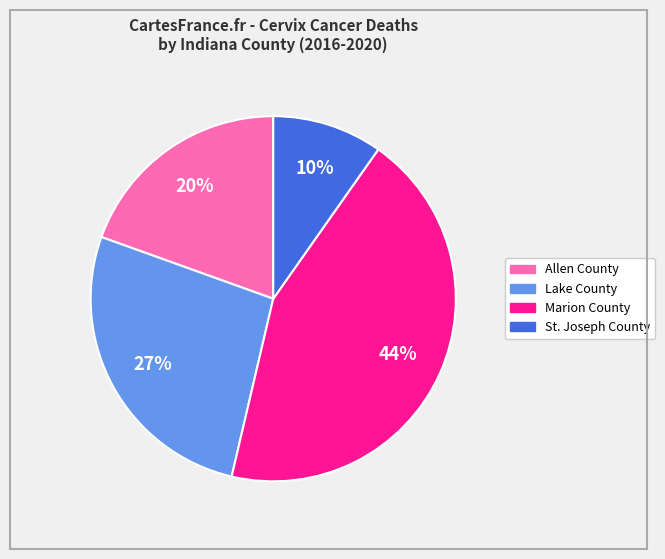

Is the sum of St. Joseph County and Lake County greater than half?

No